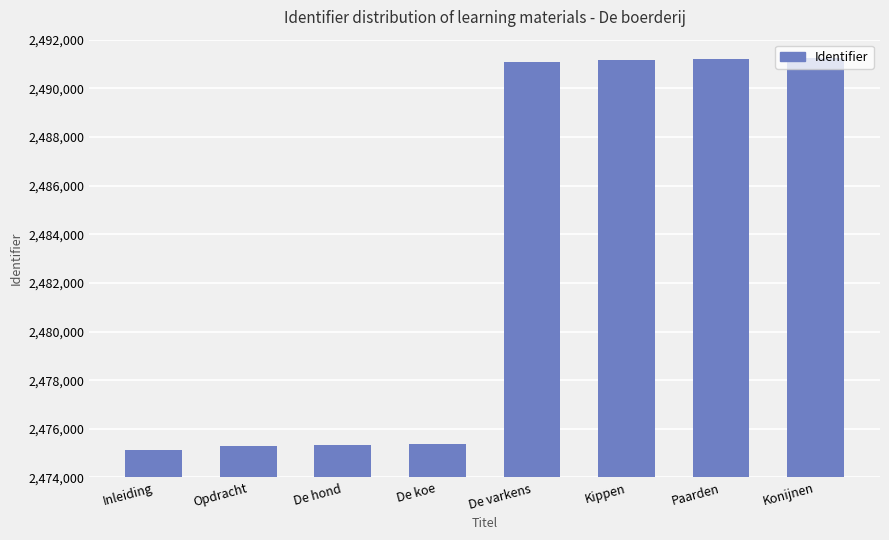

Approximately how many times larger is the value at De koe compared to Kippen?

1.0